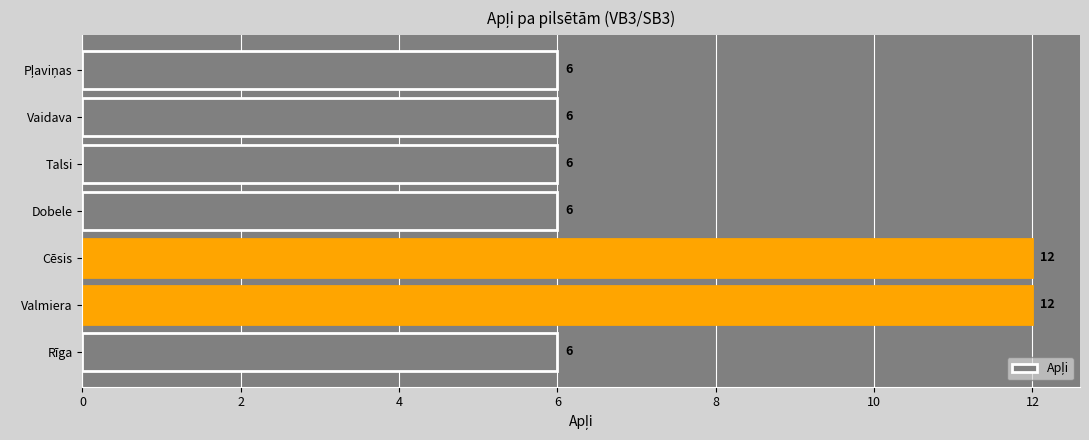

What is the approximate value at Talsi?

6